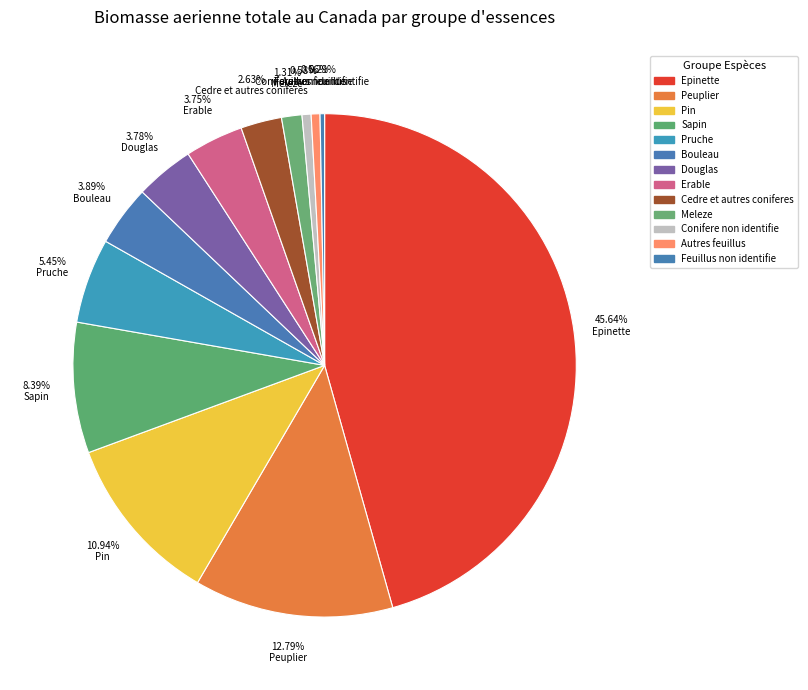

Which has a higher value, 0.29% Feuillus non identifie or 3.75% Erable?

3.75% Erable